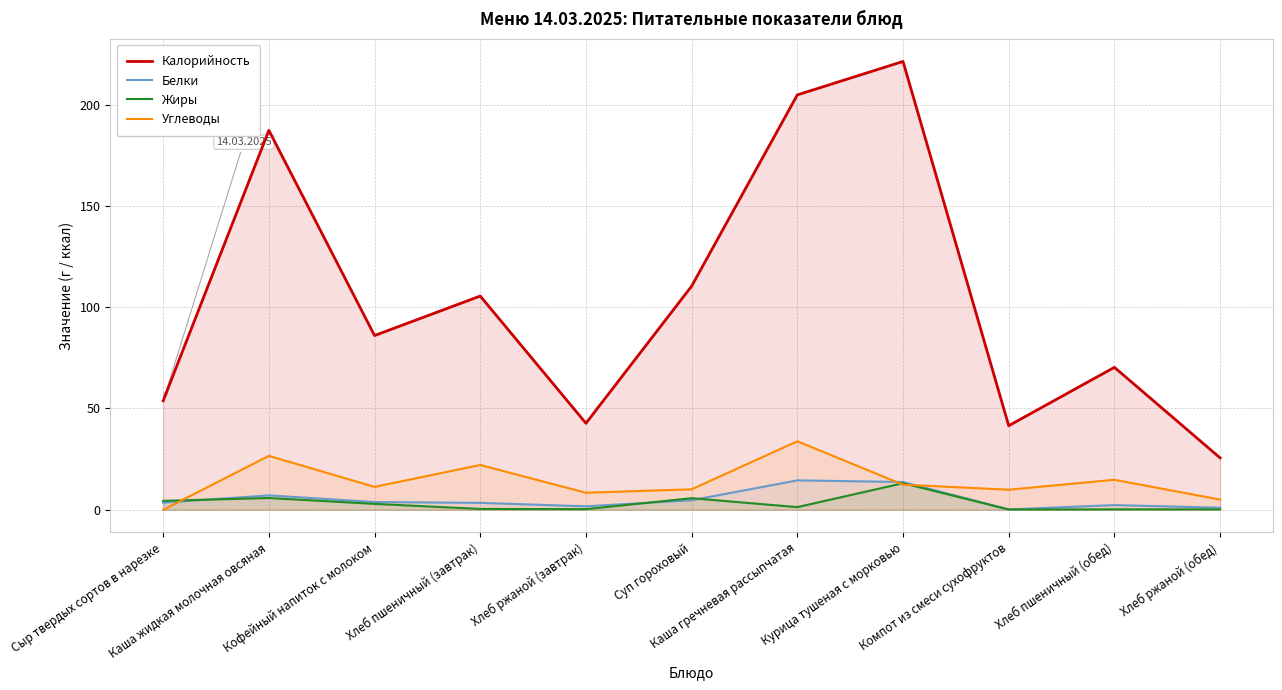

Reading right to left, what are all the values shown in this chart?

Калорийность: 25.6	70.3	41.5	221.3	204.8	110.4	42.7	105.5	86.0	187.3	53.8
Белки: 1.0	2.3	0.1	13.7	14.5	4.7	1.7	3.4	3.8	7.1	3.5
Жиры: 0.2	0.2	0.1	13.1	1.3	5.7	0.3	0.4	2.9	5.8	4.4
Углеводы: 5.0	14.8	9.9	12.4	33.8	10.1	8.4	22.1	11.3	26.6	0.0